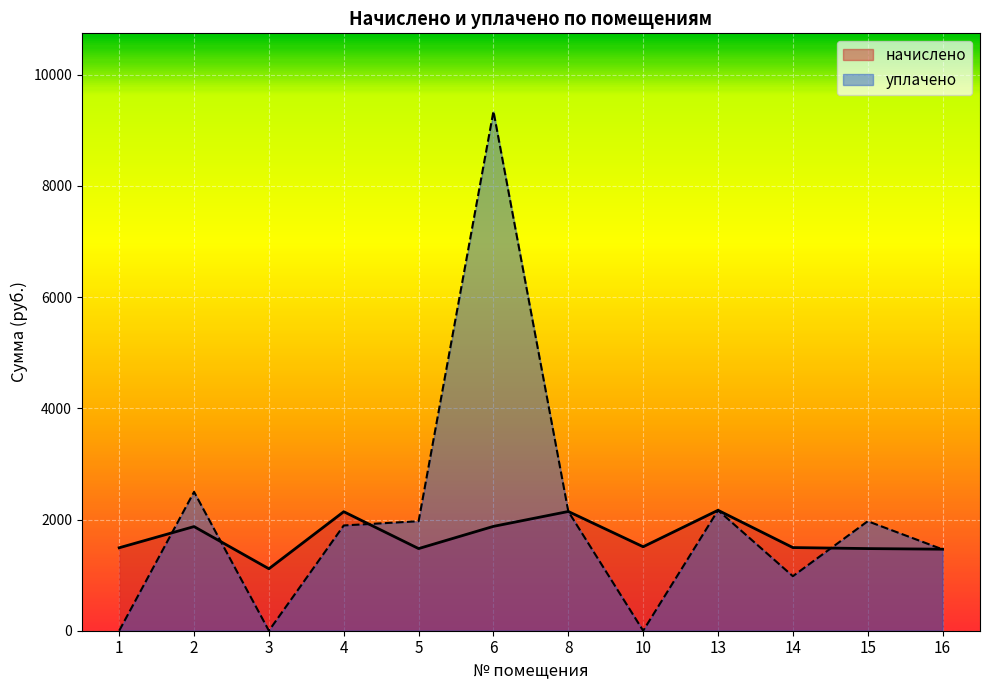

What is the difference between the уплачено values at 15 and 13?

196.7